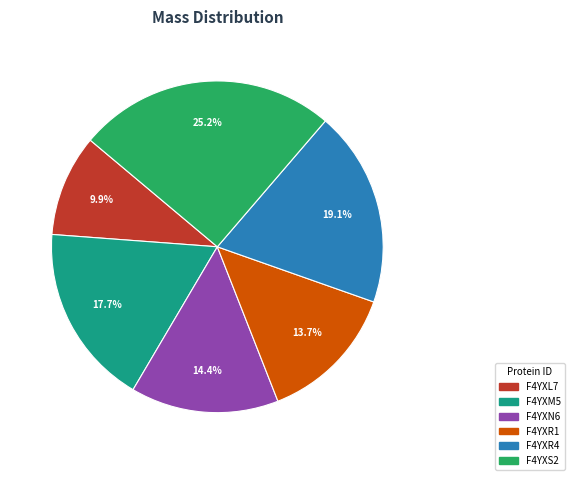

What percentage is the F4YXL7 slice, to the nearest percent?

10%